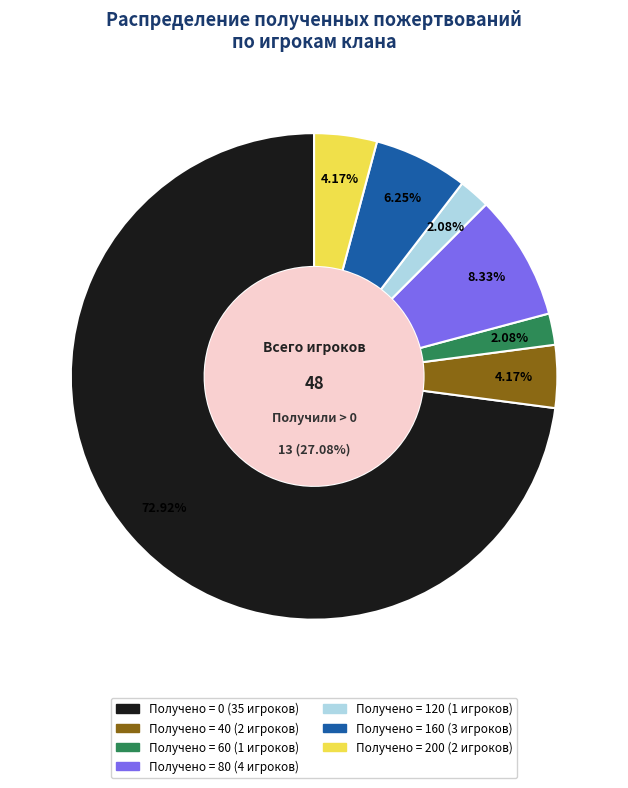

Is 40 the majority of the pie?

No